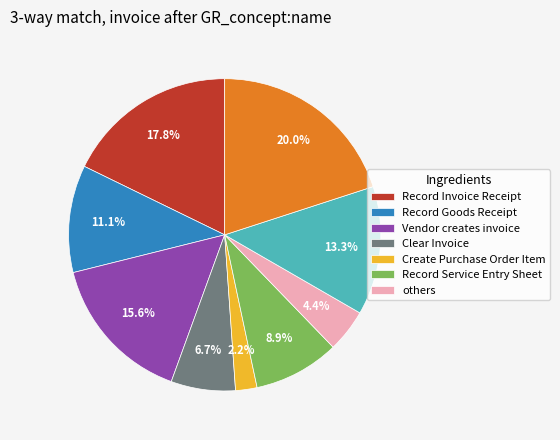

Does any single category account for the majority?

No